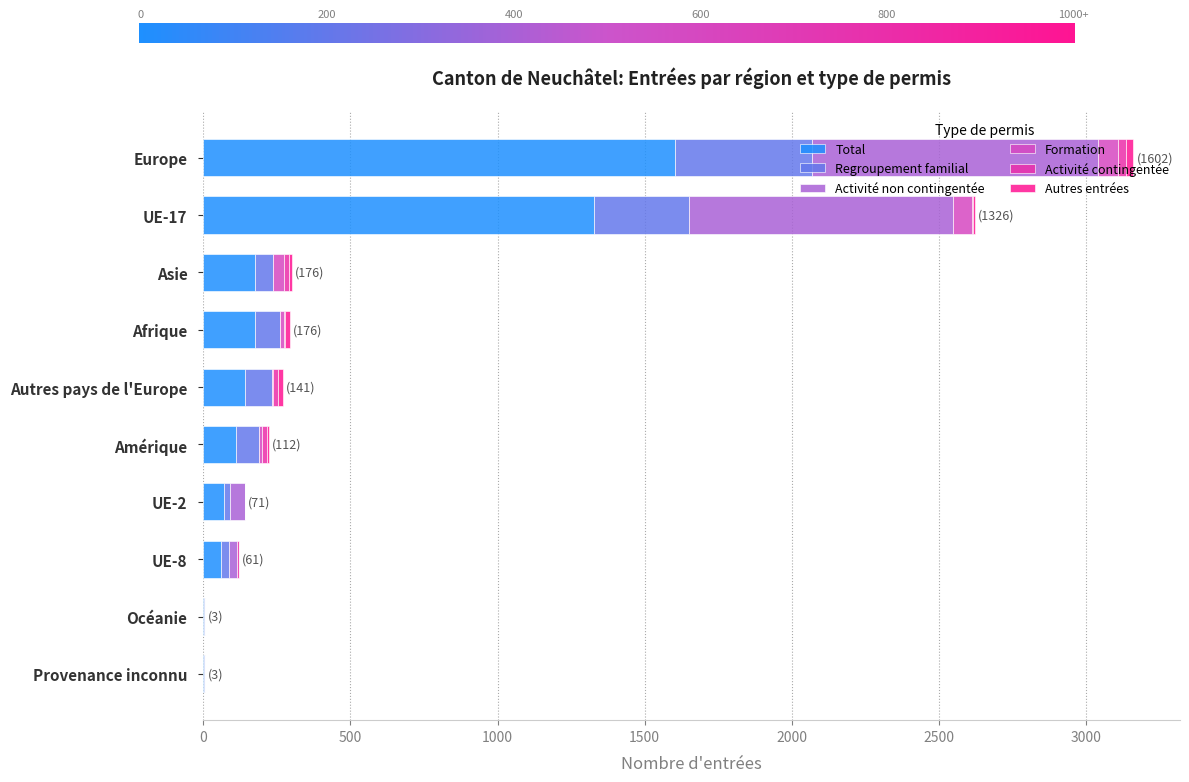

At which category is the sum across all series the highest?

Europe